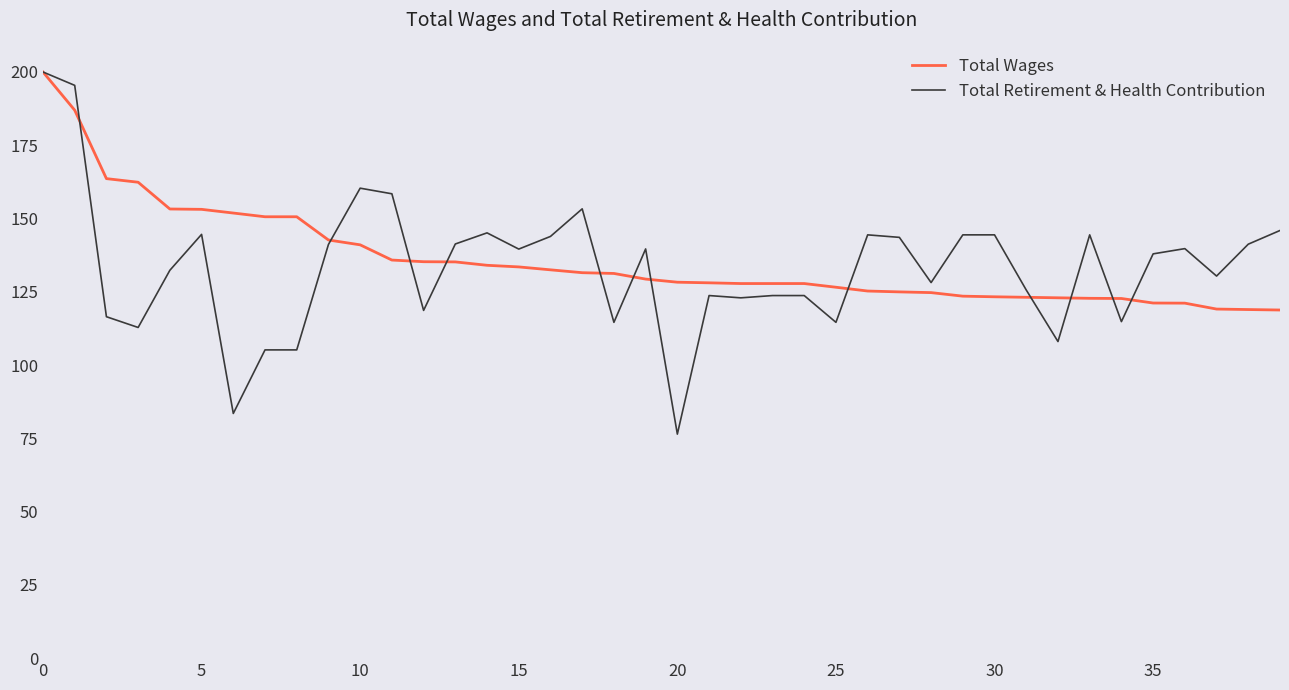

Which series has the largest range (max minus min)?

Total Retirement & Health Contribution